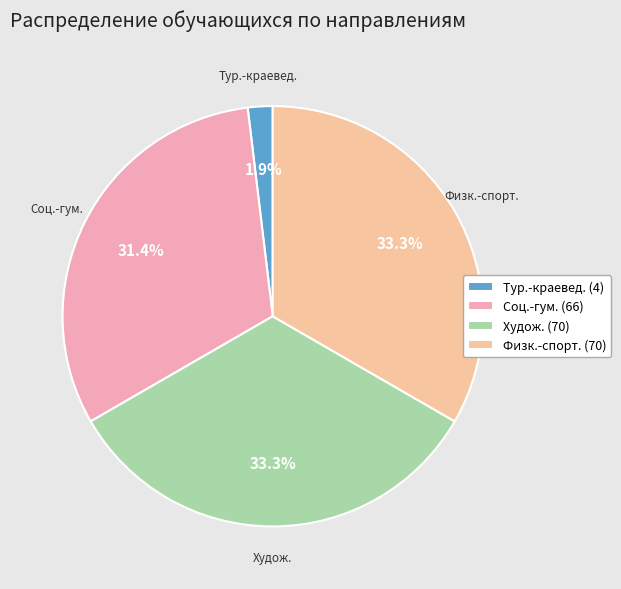

Does any single category account for the majority?

No